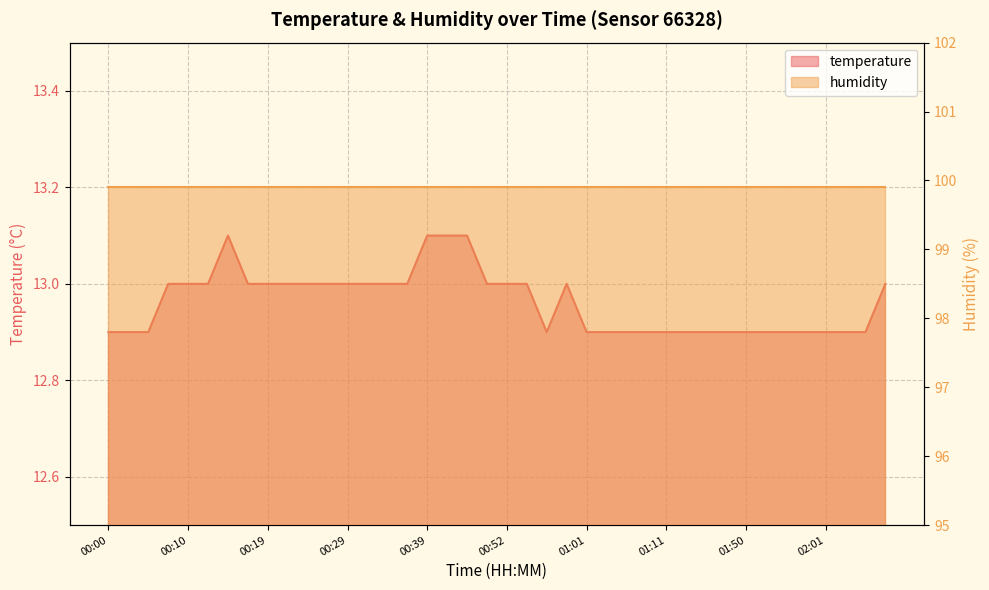

Reading left to right, transcribe all the data shown in this chart.

00:00=12.9	00:02=12.9	00:05=12.9	00:07=13.0	00:10=13.0	00:12=13.0	00:14=13.1	00:17=13.0	00:19=13.0	00:22=13.0	00:24=13.0	00:27=13.0	00:29=13.0	00:32=13.0	00:34=13.0	00:36=13.0	00:39=13.1	00:41=13.1	00:47=13.1	00:49=13.0	00:52=13.0	00:54=13.0	00:57=12.9	00:59=13.0	01:01=12.9	01:04=12.9	01:06=12.9	01:09=12.9	01:11=12.9	01:14=12.9	01:32=12.9	01:40=12.9	01:50=12.9	01:53=12.9	01:56=12.9	01:58=12.9	02:01=12.9	02:04=12.9	02:06=12.9	02:09=13.0